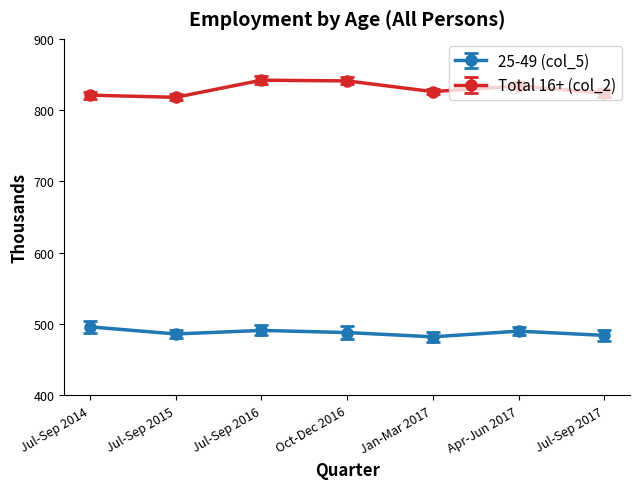

True or false: 25-49 (col_5) has more than 0 interior local peaks.

True